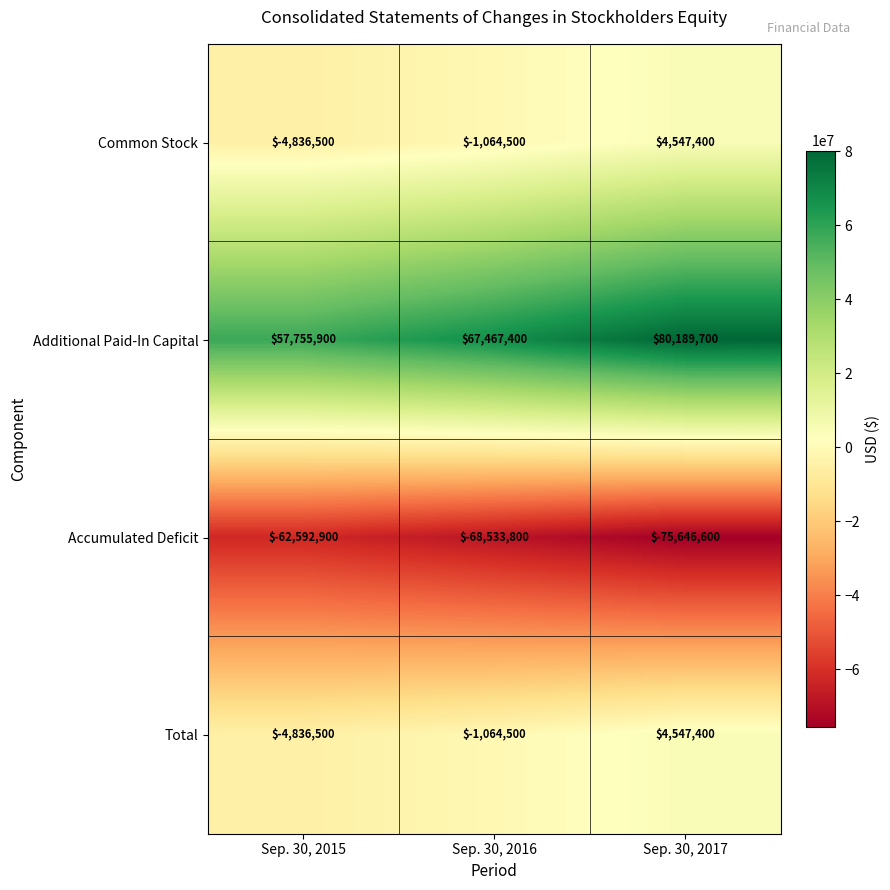

Between Sep. 30, 2016 and Sep. 30, 2017, which series saw the biggest shift?

Additional Paid-In Capital